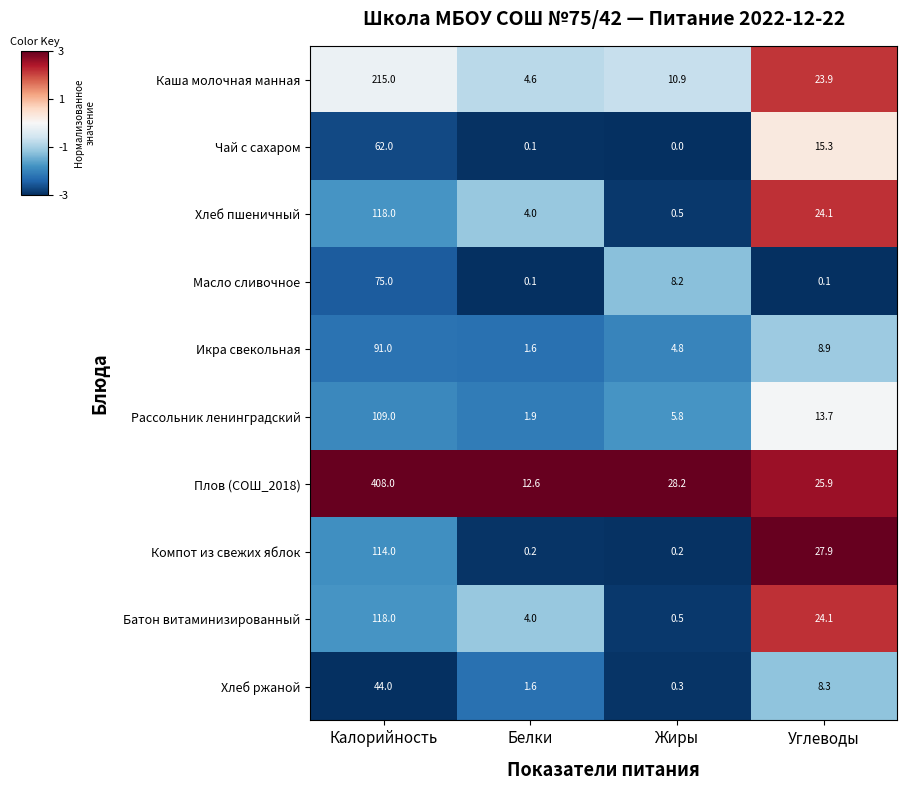

The value of Плов (СОШ_2018) at Углеводы is 11.3. True or false?

False